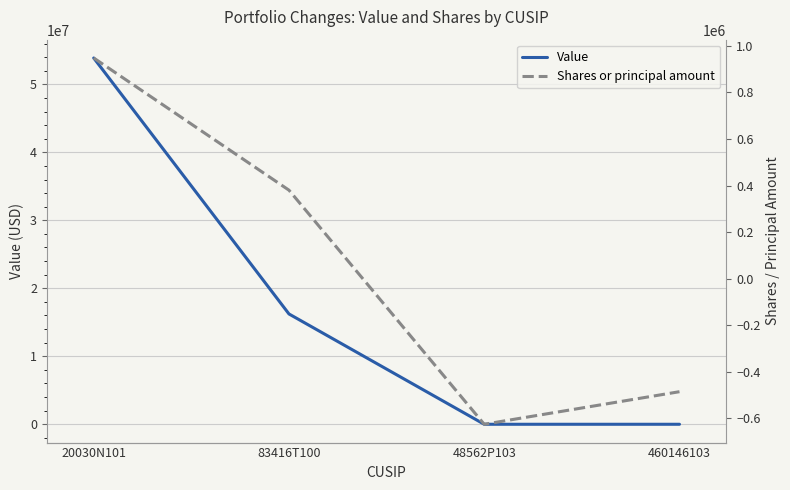

True or false: Value has more than 0 points higher than both neighbors.

False